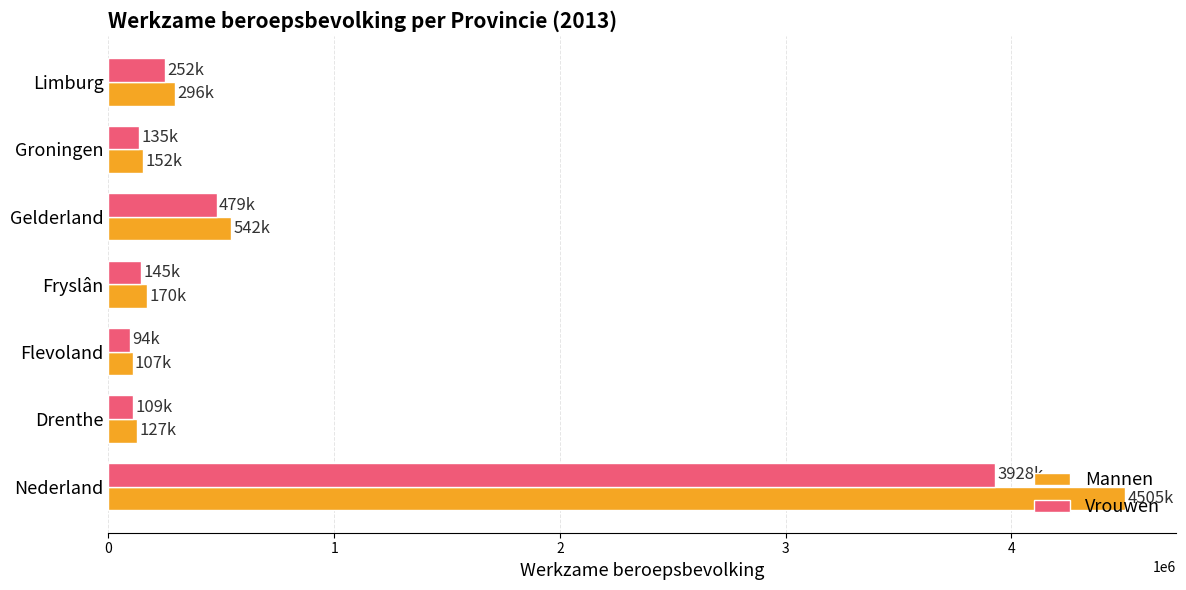

True or false: Mannen has a value of 542000 at Gelderland.

True